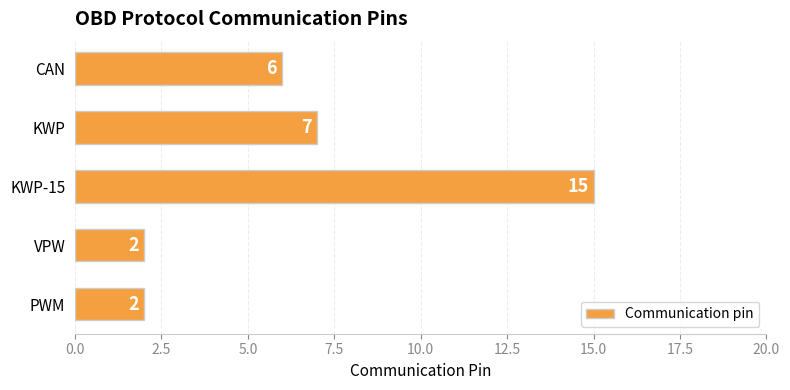

Between PWM and KWP, which is larger?

KWP